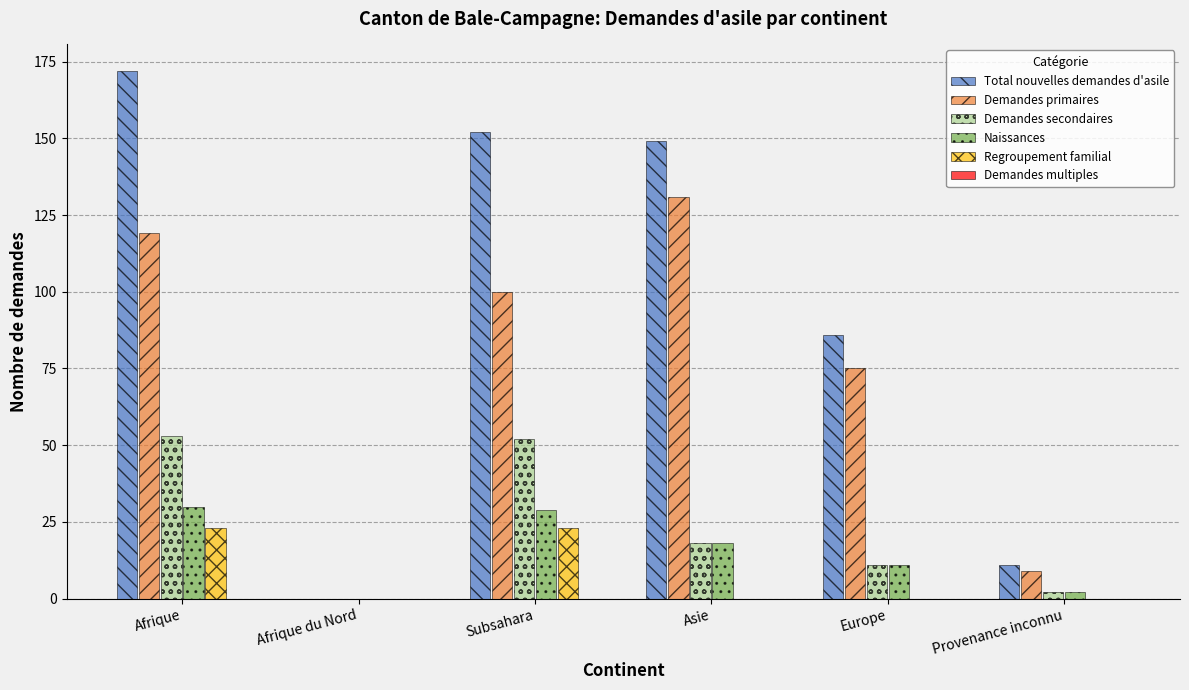

Is the value of Demandes primaires at Afrique greater than the value of Regroupement familial at Afrique?

Yes